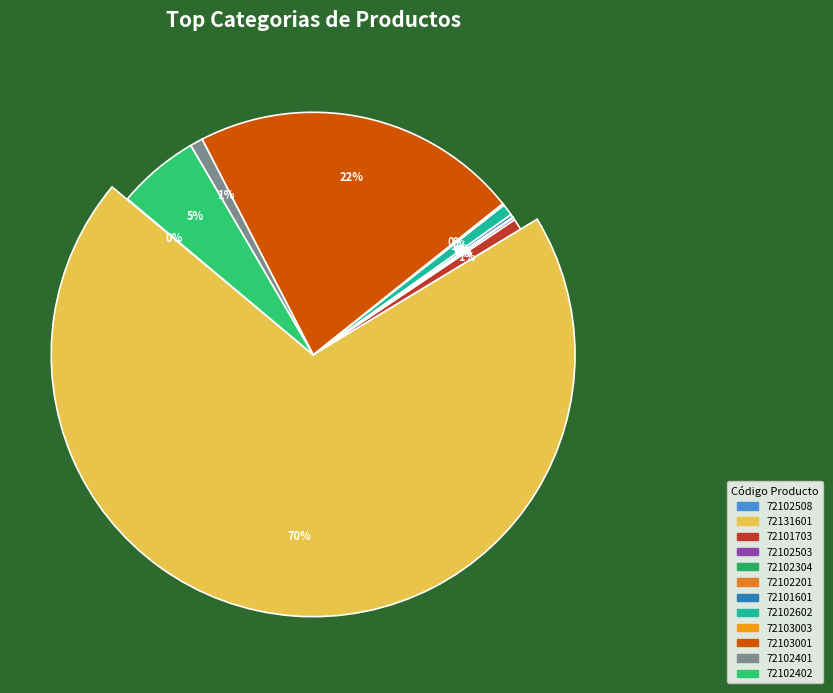

True or false: 72131601 accounts for 62% of the total.

False